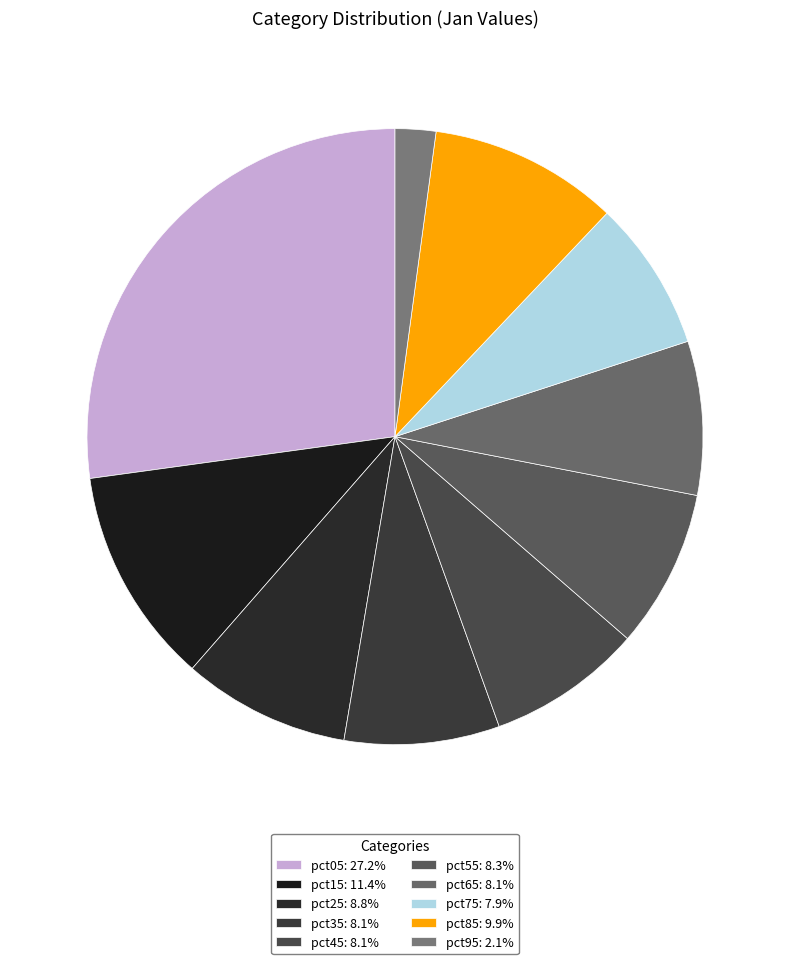

Rank the categories by value from lowest to highest.

pct95, pct75, pct65, pct45, pct35, pct55, pct25, pct85, pct15, pct05